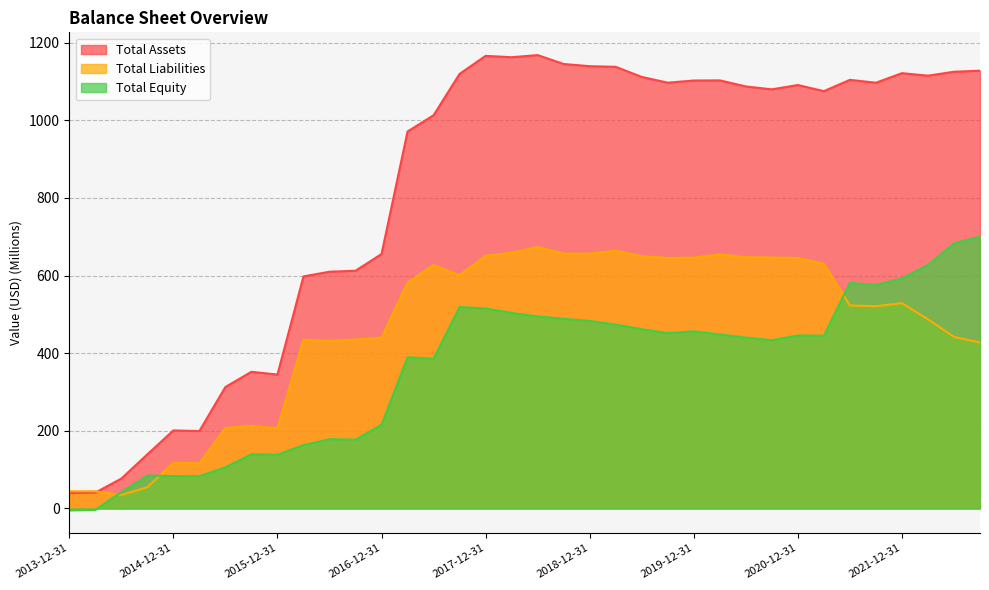

What is the total value across all series at 2021-09-30?

2193.8